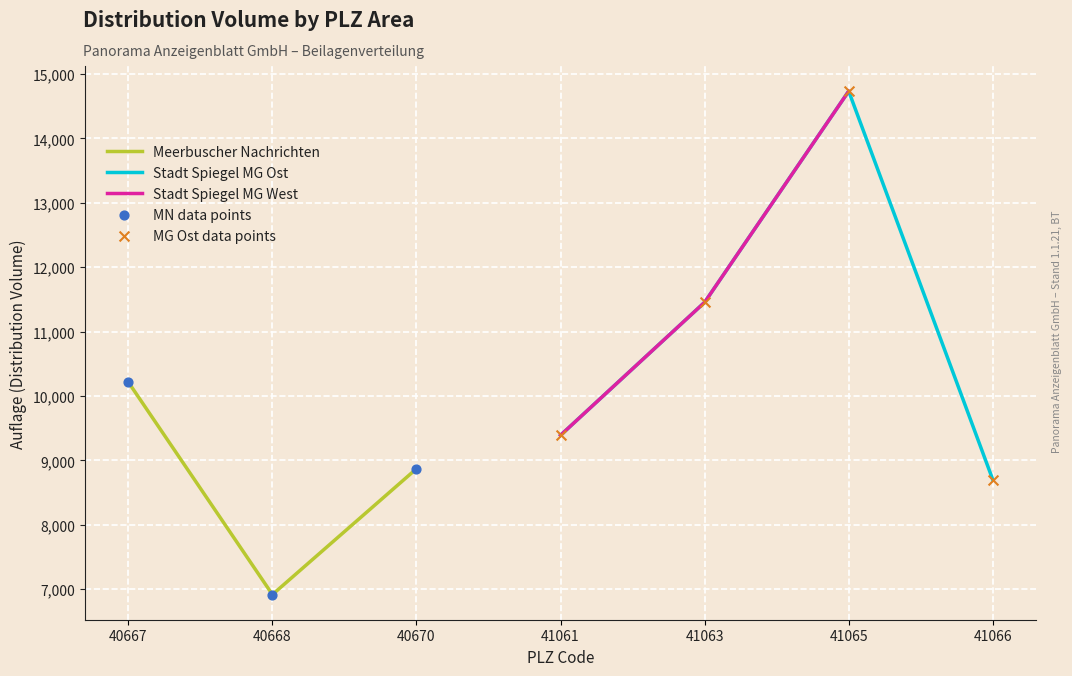

The Meerbuscher Nachrichten series shows 8870 at 40670. True or false?

True